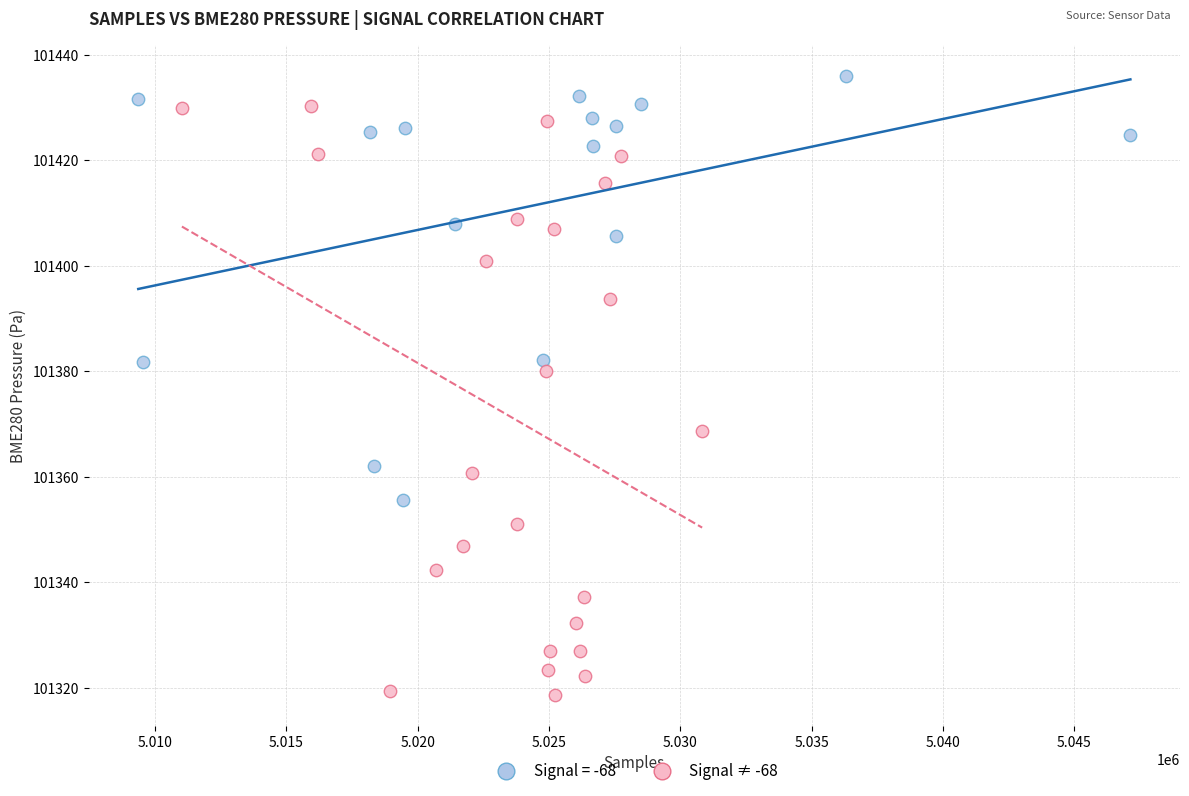

Which series reaches the minimum Y coordinate?

Signal ≠ -68